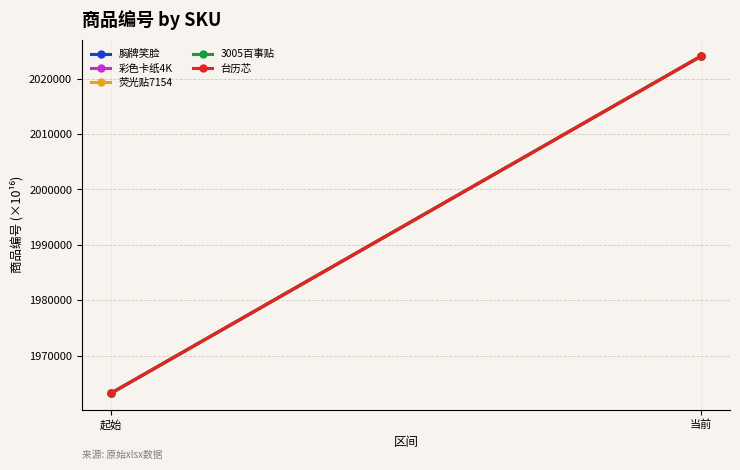

Which has a higher value, 当前 or 起始?

当前